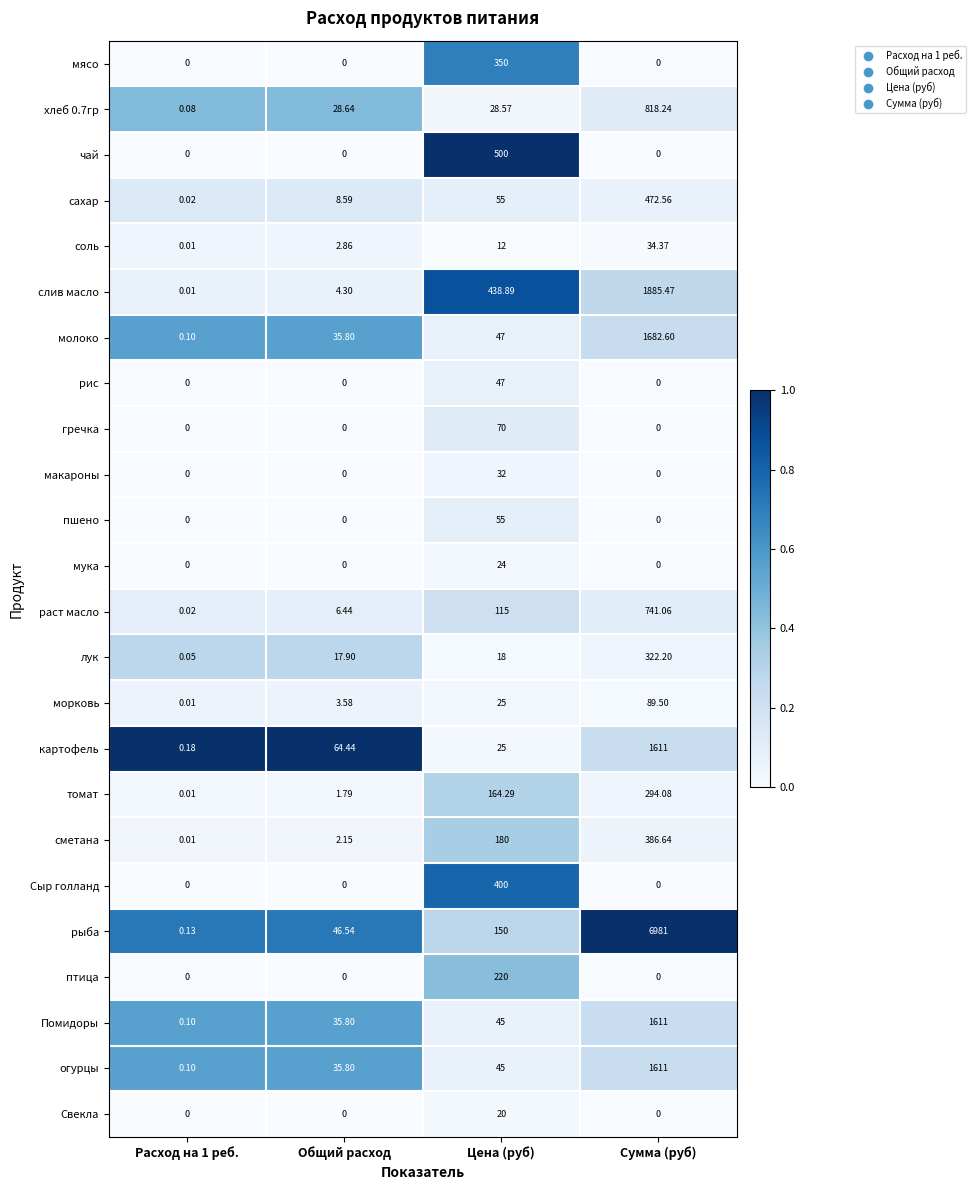

Is the value of лук at Общий расход greater than the value of слив масло at Общий расход?

Yes